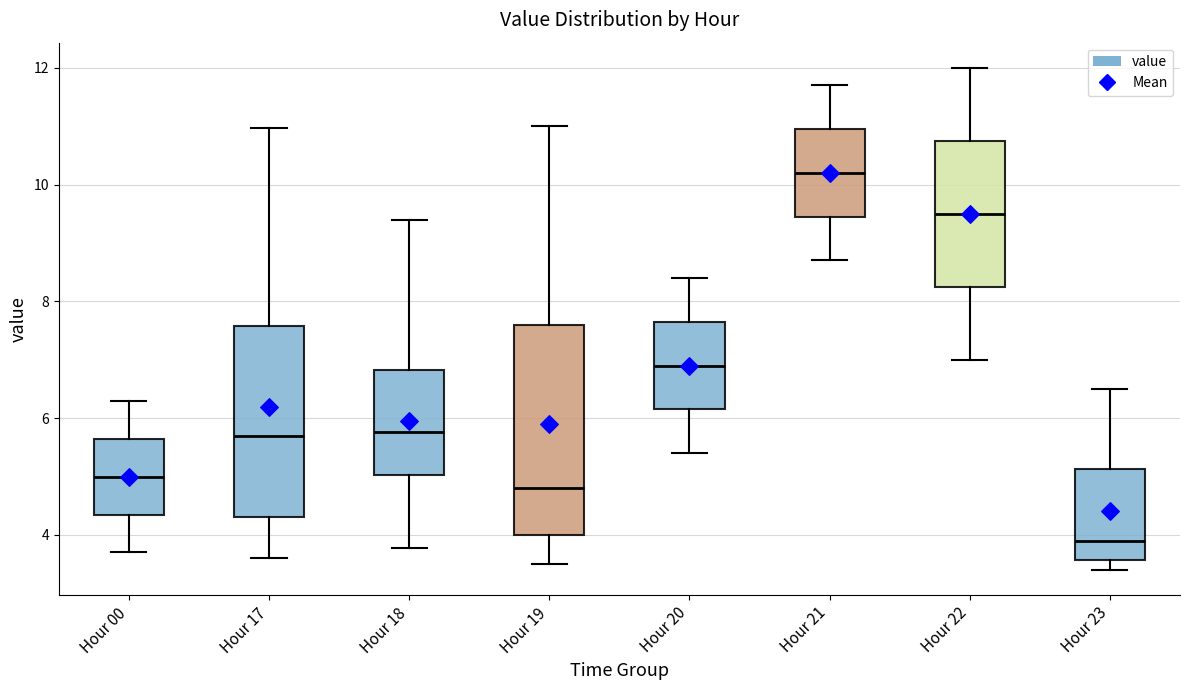

Reading left to right, transcribe this box plot: for each box, give where its median line is, the range the box spans, and where its two whiskers end, as read against the y-axis. The values are not printed on the chart, so give them approximately, as read against the axis.

Hour 00: median 5.0, box 4.4 to 5.6, whiskers 3.8 to 6.4
Hour 17: median 5.8, box 4.4 to 7.6, whiskers 3.6 to 11.0
Hour 18: median 5.8, box 5.0 to 6.8, whiskers 3.8 to 9.4
Hour 19: median 4.8, box 4.0 to 7.6, whiskers 3.6 to 11.0
Hour 20: median 7.0, box 6.2 to 7.6, whiskers 5.4 to 8.4
Hour 21: median 10.2, box 9.4 to 11.0, whiskers 8.8 to 11.8
Hour 22: median 9.6, box 8.2 to 10.8, whiskers 7.0 to 12.0
Hour 23: median 4.0, box 3.6 to 5.2, whiskers 3.4 to 6.6